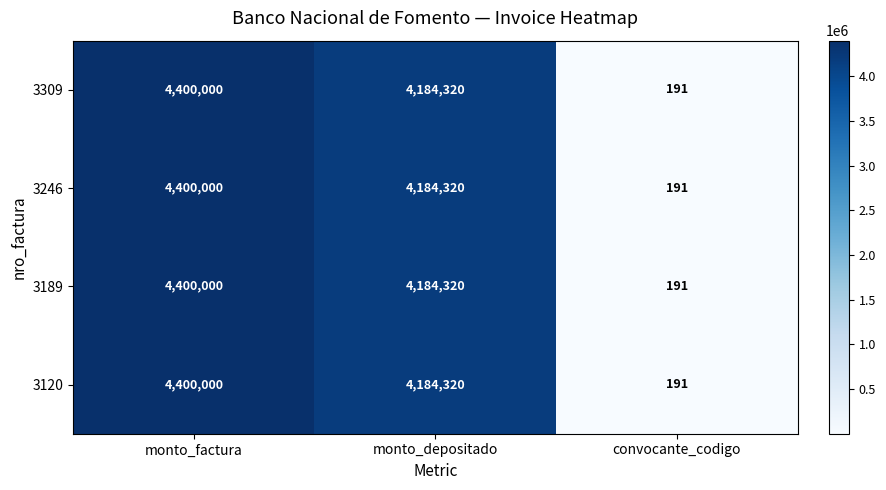

Where does the 3309 series first go above 4184320?

monto_factura